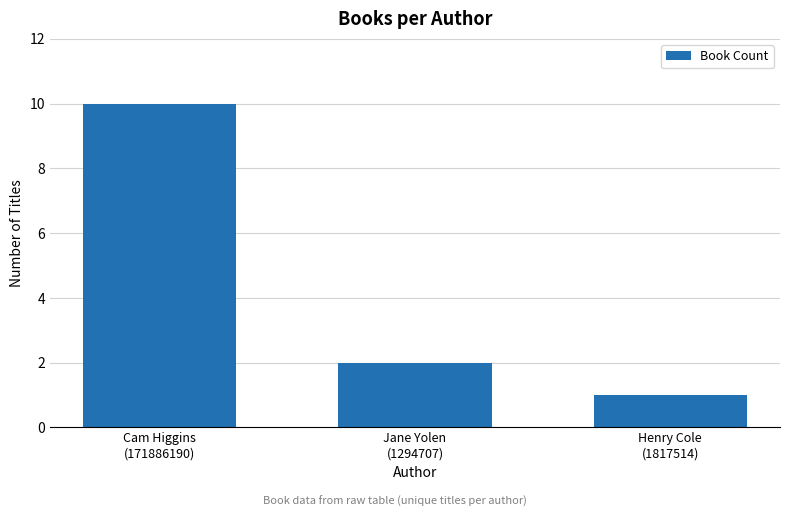

How many categories are shown in the chart?

3